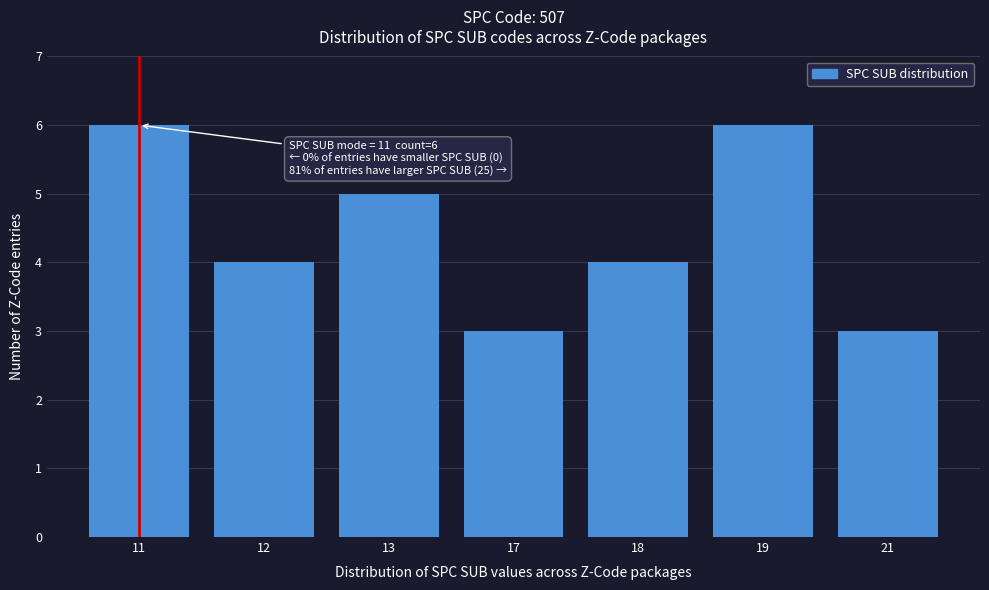

Reading left to right, what are all the values shown in this chart?

6	4	5	3	4	6	3